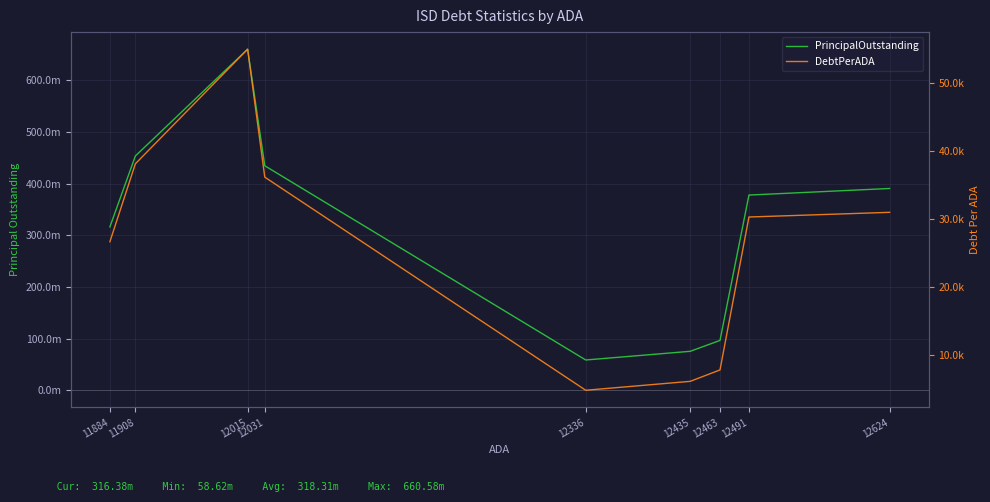

Is the value of DebtPerADA at 11908 greater than the value of PrincipalOutstanding at 11908?

No